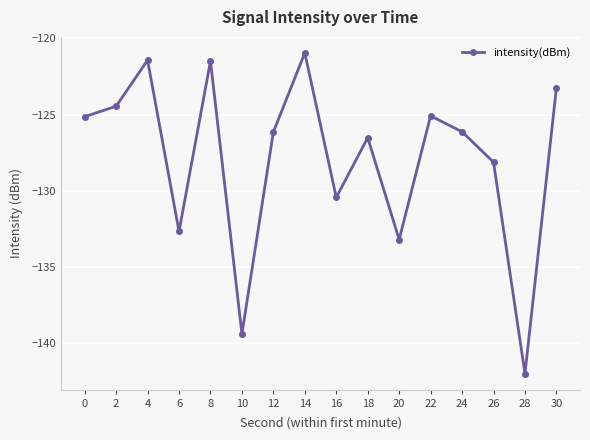

How many points are lower than both their immediate neighbors (excluding endpoints)?

5